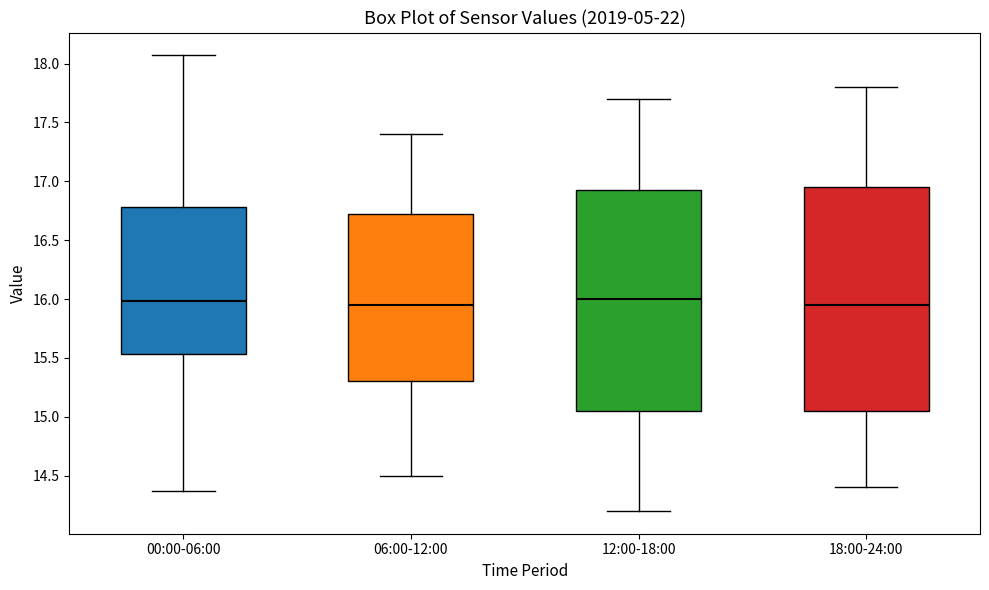

Reading left to right, read every box against the y-axis: the position of its median line, the range the box covers, and the ends of its whiskers. The values are not printed on the chart, so give them approximately, as read against the axis.

00:00-06:00: median 16.00, box 15.55 to 16.80, whiskers 14.35 to 18.05
06:00-12:00: median 15.95, box 15.30 to 16.75, whiskers 14.50 to 17.40
12:00-18:00: median 16.00, box 15.05 to 16.95, whiskers 14.20 to 17.70
18:00-24:00: median 15.95, box 15.05 to 16.95, whiskers 14.40 to 17.80